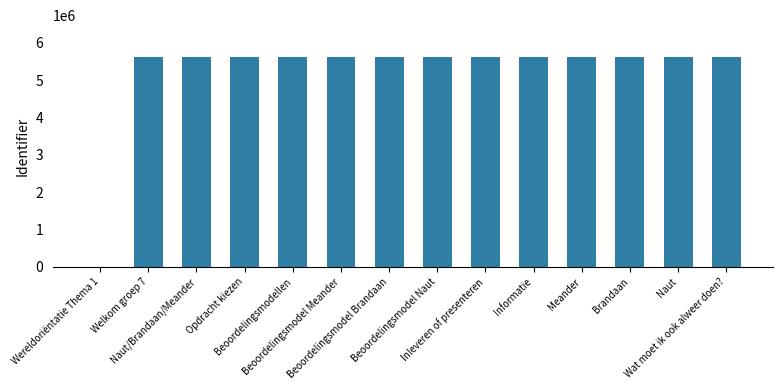

What is the sum of all values?

73125781